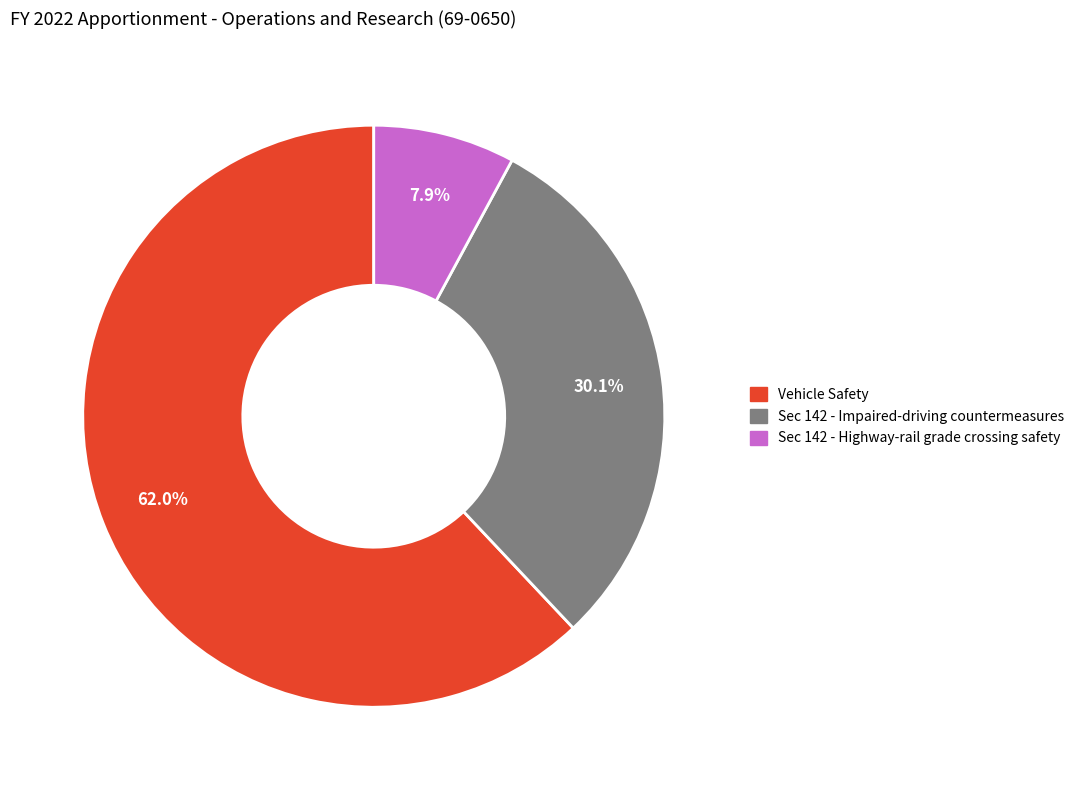

To the nearest percent, what percentage of the pie is Vehicle Safety?

62%